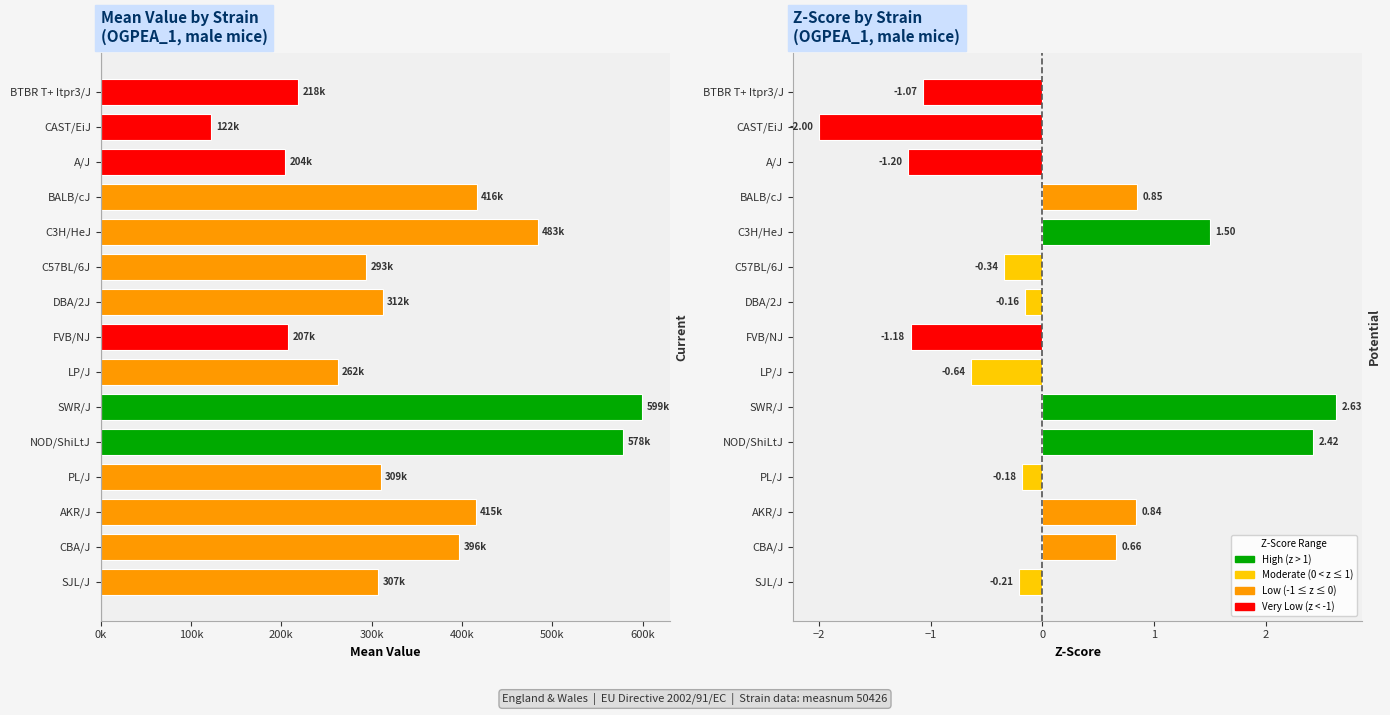

True or false: mean has a value of 262407.0 at LP/J.

True